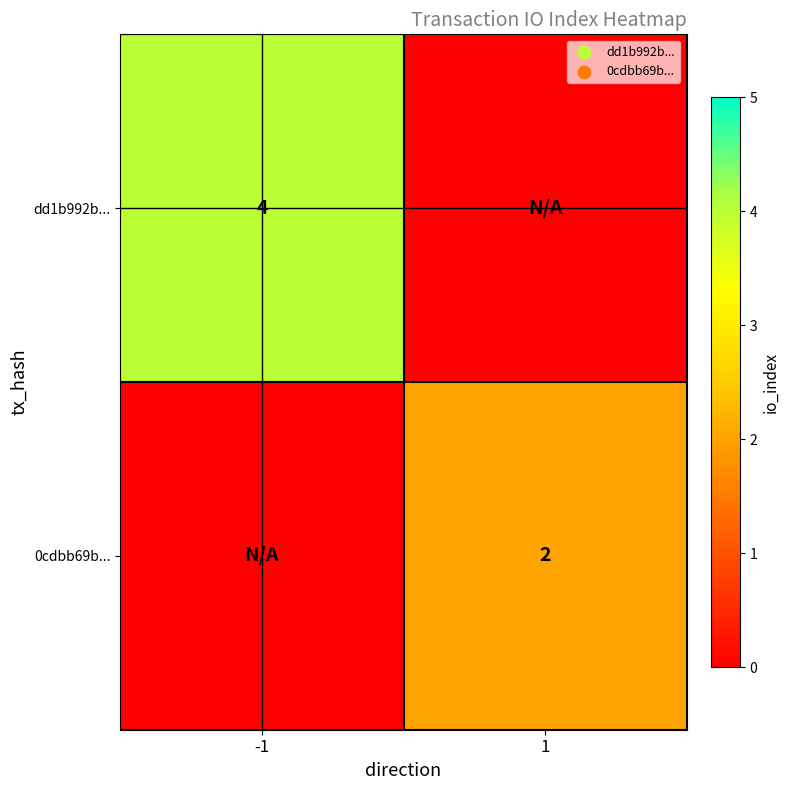

Is it true that dd1b992b... equals 4 at -1?

True